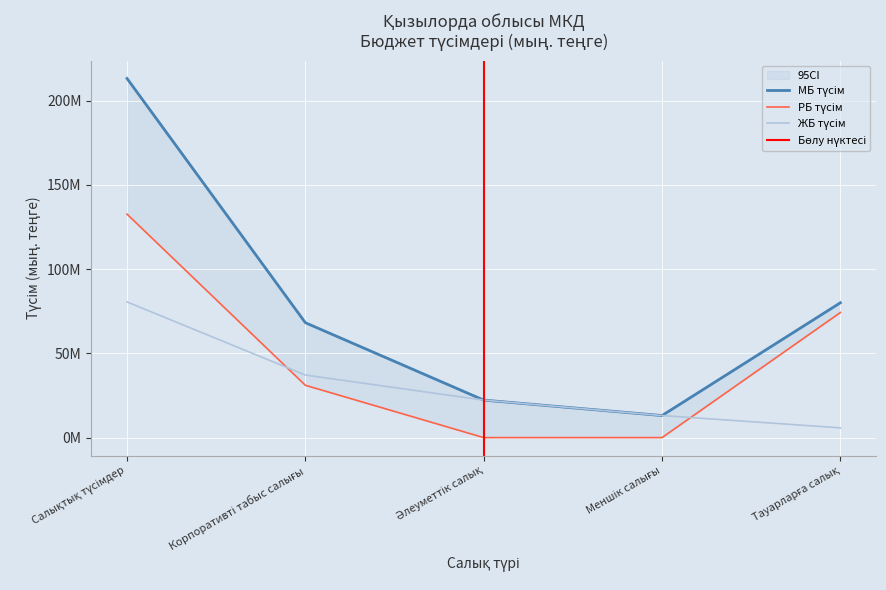

True or false: МБ түсім and ЖБ түсім intersect in this chart.

False